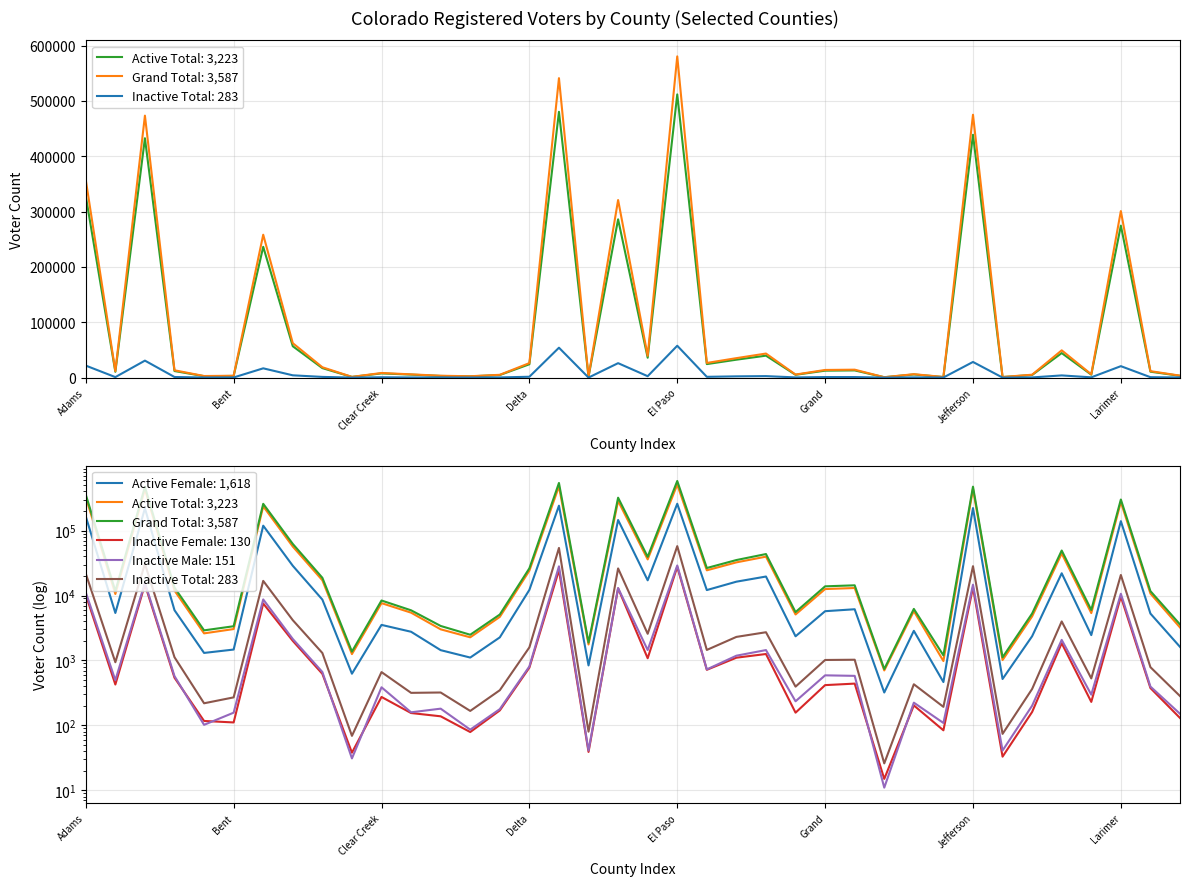

Between Kit Carson and Las Animas, which is larger?

Las Animas